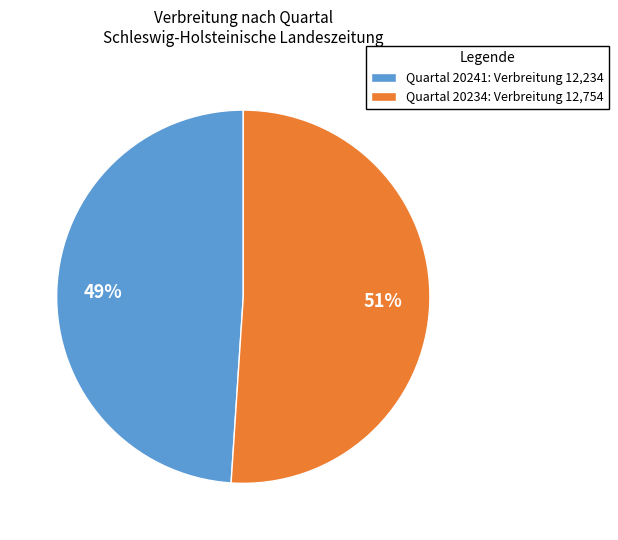

Rank the categories by value from highest to lowest.

Quartal 20234: Verbreitung 12,754, Quartal 20241: Verbreitung 12,234